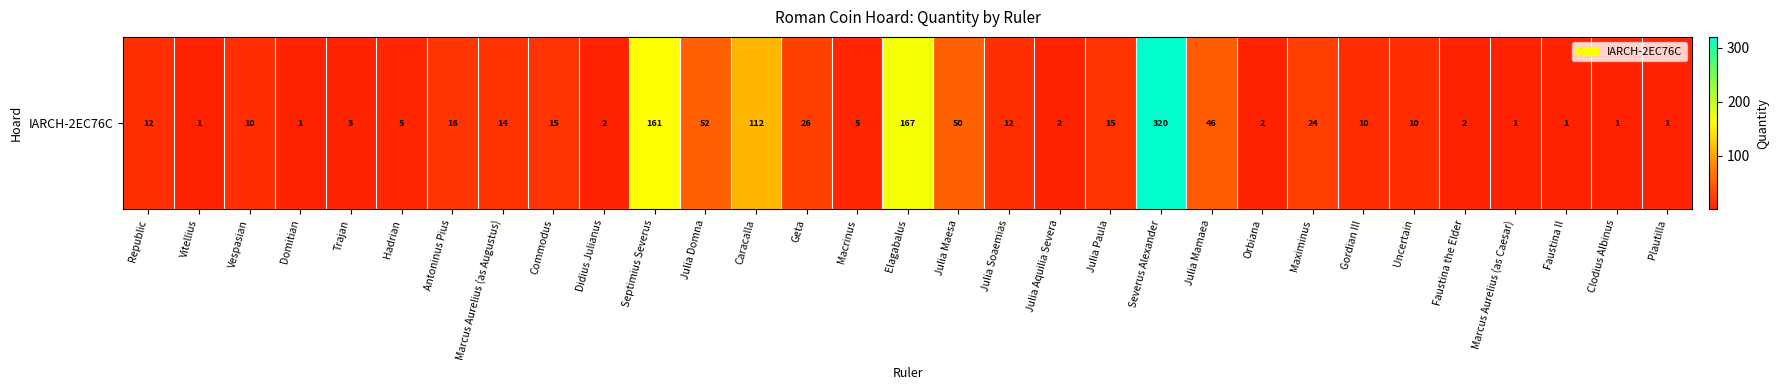

What is the minimum value shown in the chart?

1